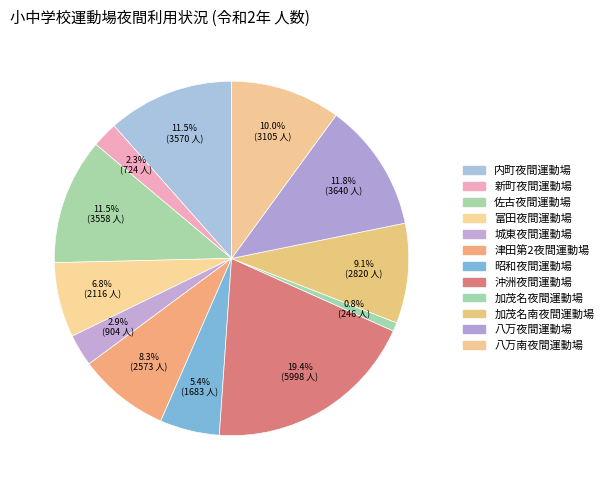

How many slices are in this pie chart?

12